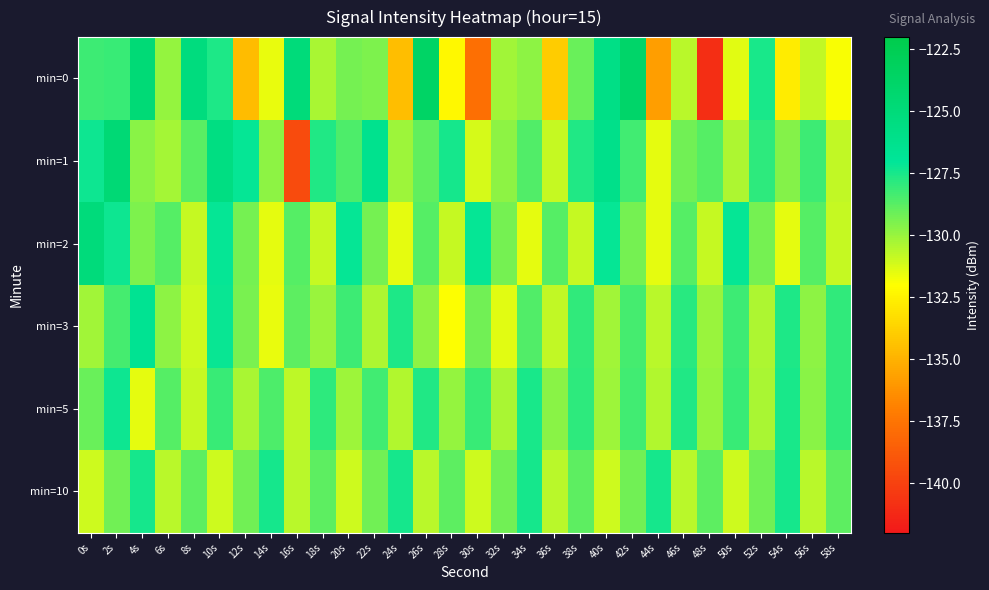

Reading right to left, transcribe all the data shown in this chart.

min=0: 58s=-131.9	56s=-130.8	54s=-132.7	52s=-127.5	50s=-131.4	48s=-141.0	46s=-130.7	44s=-135.8	42s=-123.9	40s=-125.8	38s=-129.1	36s=-134.0	34s=-129.8	32s=-130.1	30s=-137.7	28s=-132.3	26s=-123.6	24s=-134.5	22s=-129.5	20s=-129.3	18s=-130.3	16s=-125.0	14s=-131.6	12s=-134.6	10s=-127.6	8s=-125.3	6s=-130.0	4s=-124.8	2s=-128.2	0s=-128.2
min=1: 58s=-130.8	56s=-128.2	54s=-129.6	52s=-127.9	50s=-130.4	48s=-128.7	46s=-129.2	44s=-131.5	42s=-128.3	40s=-126.1	38s=-127.7	36s=-130.9	34s=-128.6	32s=-129.8	30s=-131.2	28s=-127.4	26s=-128.9	24s=-130.1	22s=-126.3	20s=-128.5	18s=-127.7	16s=-139.5	14s=-129.8	12s=-127.1	10s=-125.6	8s=-128.8	6s=-130.3	4s=-129.7	2s=-124.7	0s=-127.3
min=2: 58s=-130.9	56s=-128.7	54s=-131.5	52s=-129.3	50s=-127.1	48s=-130.9	46s=-128.7	44s=-131.5	42s=-129.3	40s=-127.1	38s=-130.9	36s=-128.7	34s=-131.5	32s=-129.3	30s=-127.1	28s=-130.9	26s=-128.7	24s=-131.5	22s=-129.3	20s=-127.1	18s=-130.9	16s=-128.7	14s=-131.5	12s=-129.3	10s=-127.1	8s=-130.9	6s=-128.7	4s=-129.5	2s=-127.3	0s=-125.1
min=3: 58s=-128.0	56s=-129.8	54s=-127.6	52s=-130.4	50s=-128.2	48s=-130.0	46s=-127.8	44s=-130.6	42s=-128.4	40s=-130.2	38s=-128.0	36s=-130.8	34s=-128.6	32s=-131.4	30s=-129.2	28s=-132.0	26s=-129.8	24s=-127.6	22s=-130.4	20s=-128.2	18s=-130.0	16s=-128.8	14s=-131.6	12s=-129.4	10s=-127.2	8s=-131.0	6s=-129.8	4s=-126.6	2s=-128.4	0s=-130.2
min=5: 58s=-128.0	56s=-129.7	54s=-127.5	52s=-130.3	50s=-128.1	48s=-129.9	46s=-127.7	44s=-130.5	42s=-128.3	40s=-130.1	38s=-127.9	36s=-129.7	34s=-127.5	32s=-130.3	30s=-128.1	28s=-129.9	26s=-127.7	24s=-130.5	22s=-128.3	20s=-130.1	18s=-127.9	16s=-130.7	14s=-128.5	12s=-130.3	10s=-128.1	8s=-130.9	6s=-128.7	4s=-131.5	2s=-127.3	0s=-129.1
min=10: 58s=-128.8	56s=-130.6	54s=-127.4	52s=-129.2	50s=-131.0	48s=-128.8	46s=-130.6	44s=-127.4	42s=-129.2	40s=-131.0	38s=-128.8	36s=-130.6	34s=-127.4	32s=-129.2	30s=-131.0	28s=-128.8	26s=-130.6	24s=-127.4	22s=-129.2	20s=-131.0	18s=-128.8	16s=-130.6	14s=-127.4	12s=-129.2	10s=-131.0	8s=-128.8	6s=-130.6	4s=-127.4	2s=-129.2	0s=-131.0